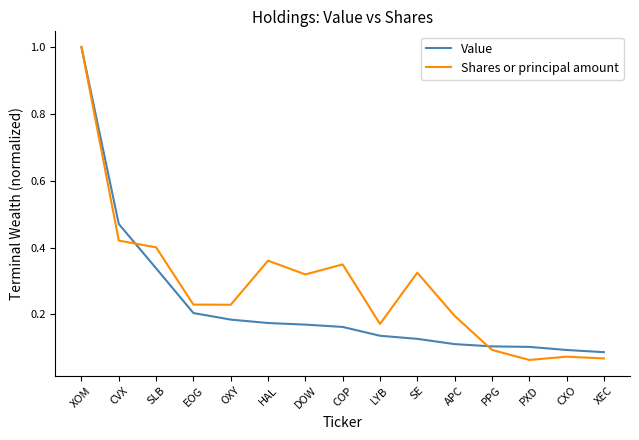

Between DOW and APC, which series saw the biggest shift?

Shares or principal amount